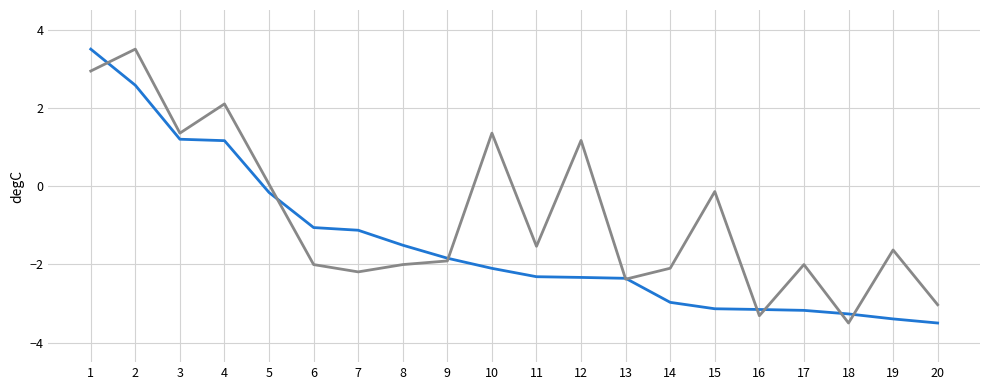

What is the greatest value displayed?

3.5